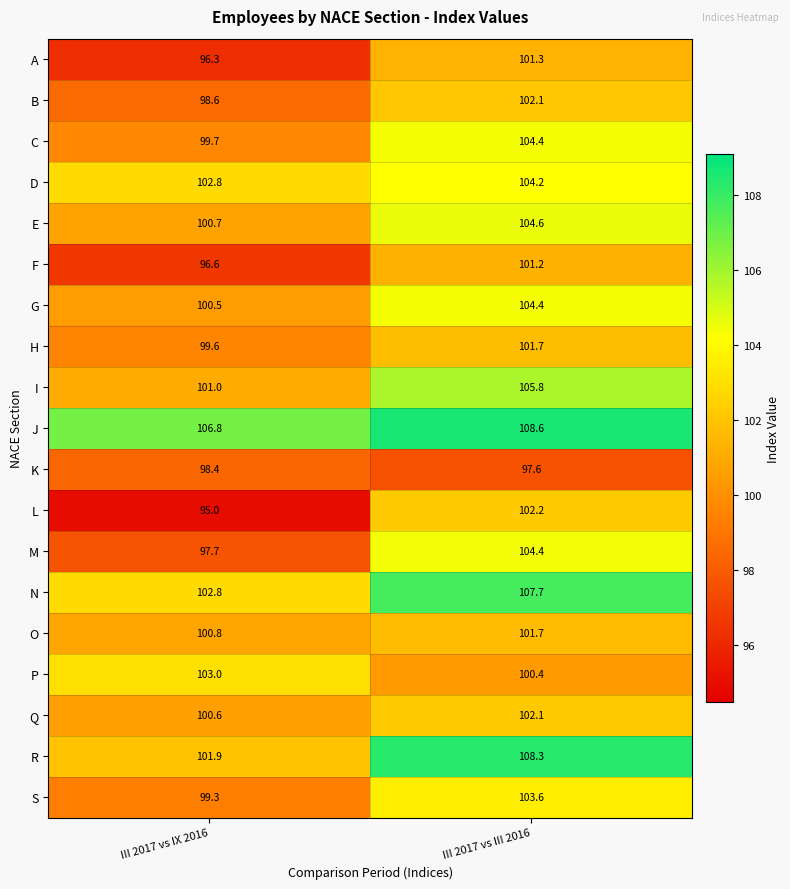

Rank the categories by K value from lowest to highest.

III 2017 vs III 2016, III 2017 vs IX 2016